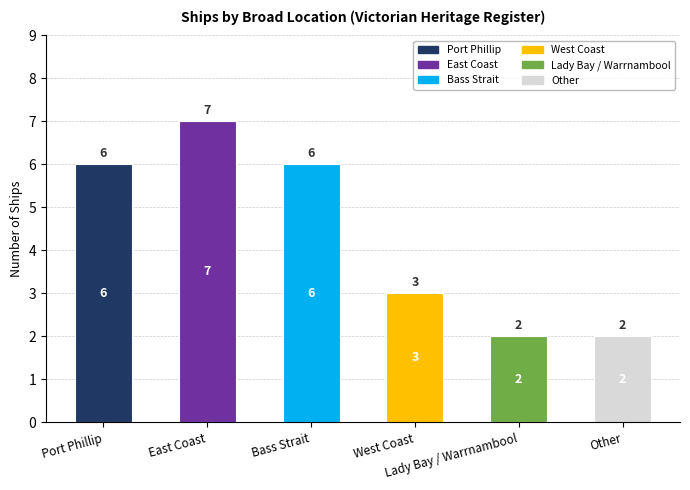

What is the difference between the values at Other and Port Phillip?

4